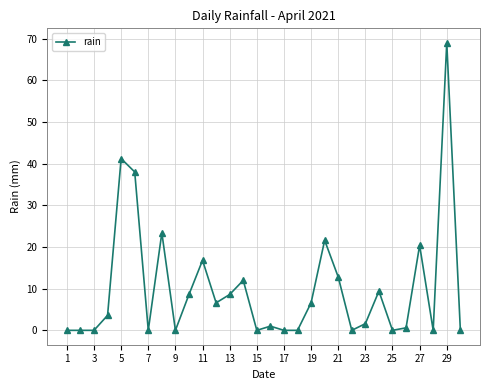

What is the maximum value shown in the chart?

69.0